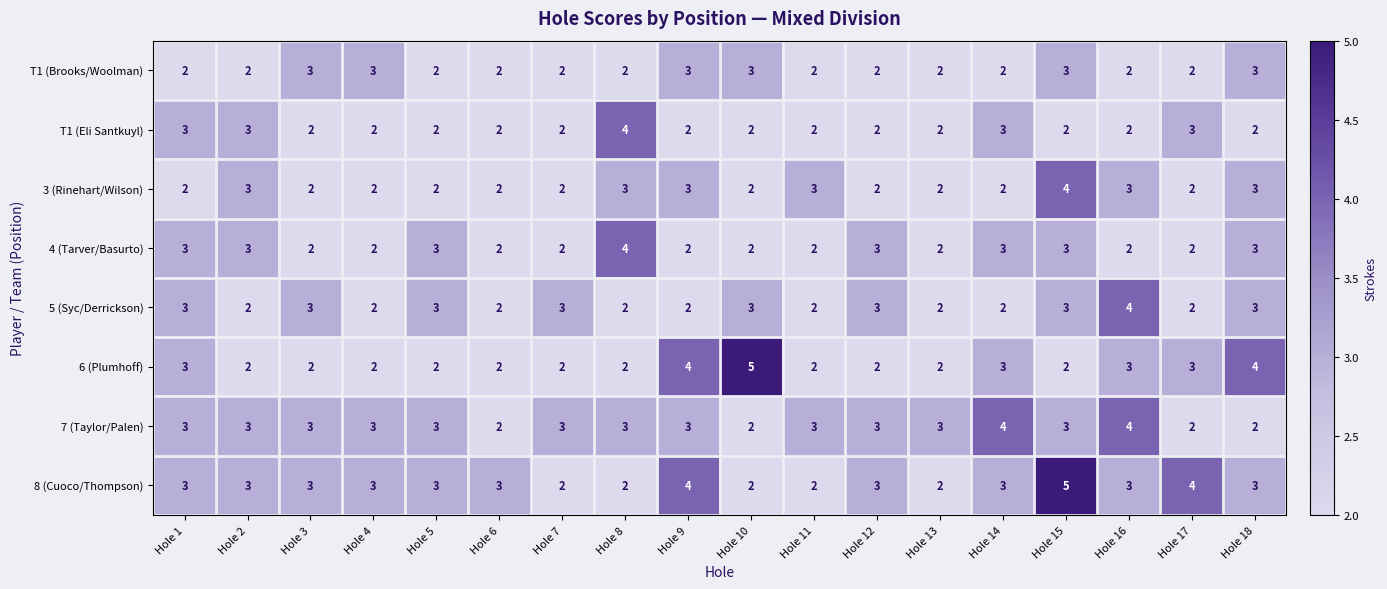

Is the value of 6 (Plumhoff) at Hole 13 greater than the value of 7 (Taylor/Palen) at Hole 8?

No